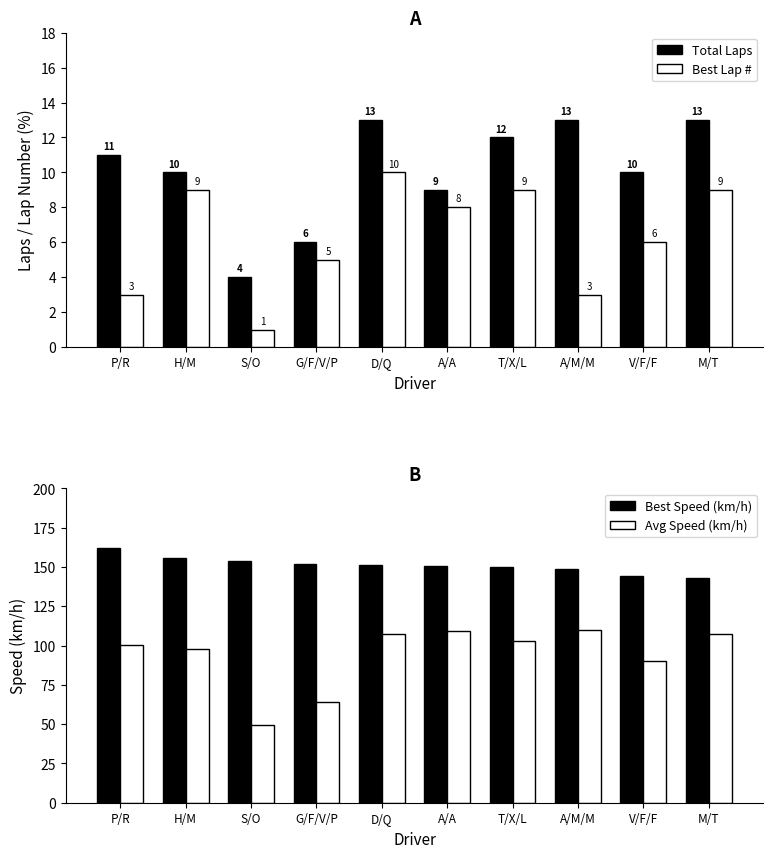

List the series in order of their peak value, lowest first.

Best Lap #, Total Laps, Avg Speed, Best Speed